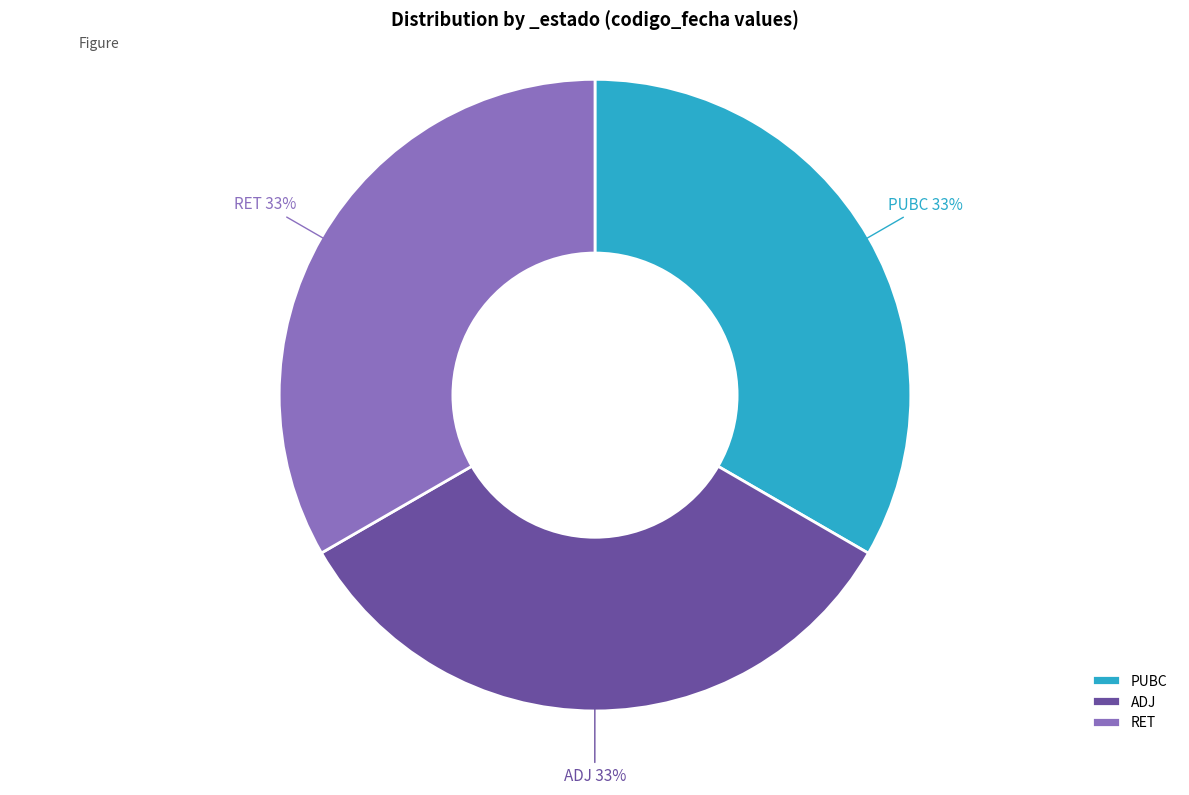

To the nearest percent, what percentage of the pie is RET?

33%